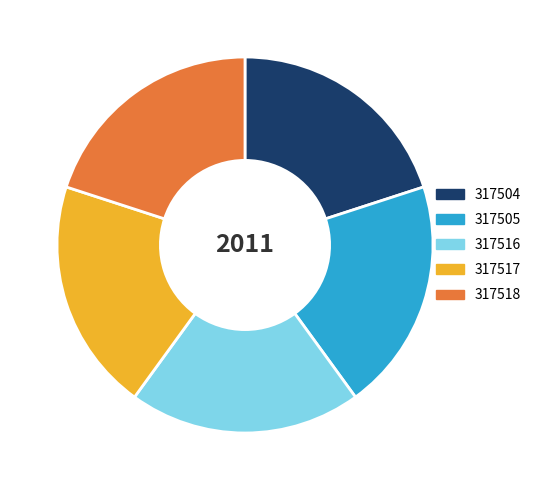

The 317505 slice represents 31% of the pie. True or false?

False